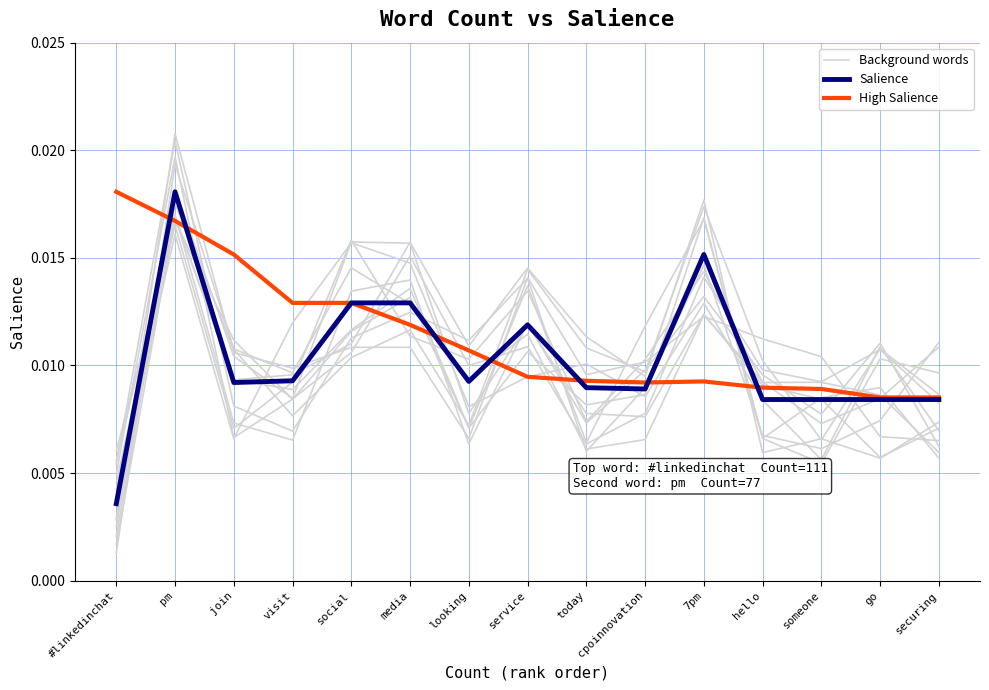

How many lines are shown in the chart?

3